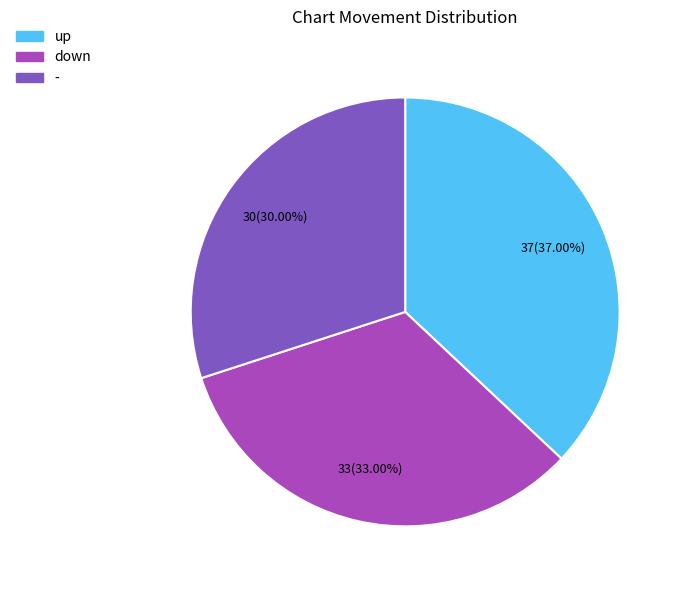

To the nearest percent, what portion does up represent?

37%